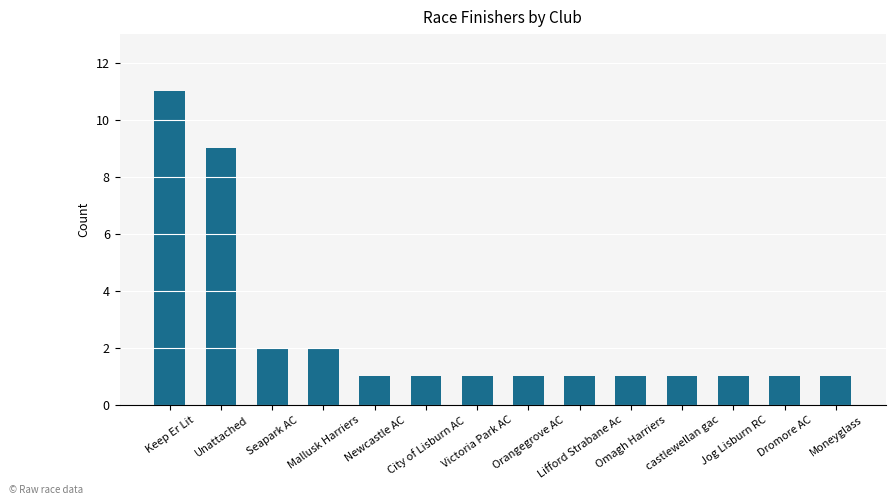

What is the sum of all values?

34